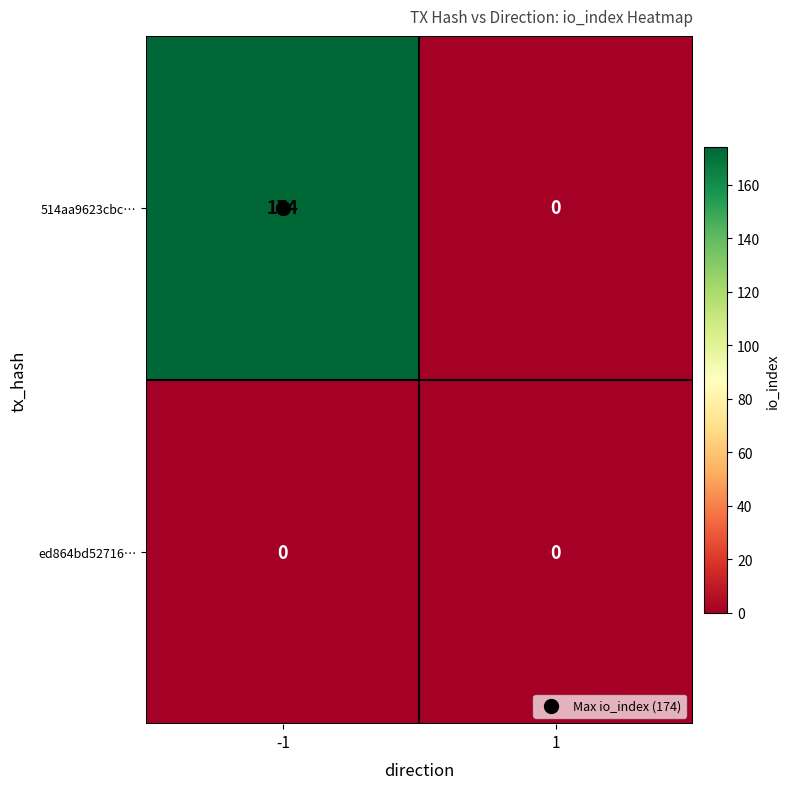

How many categories are shown in the chart?

2